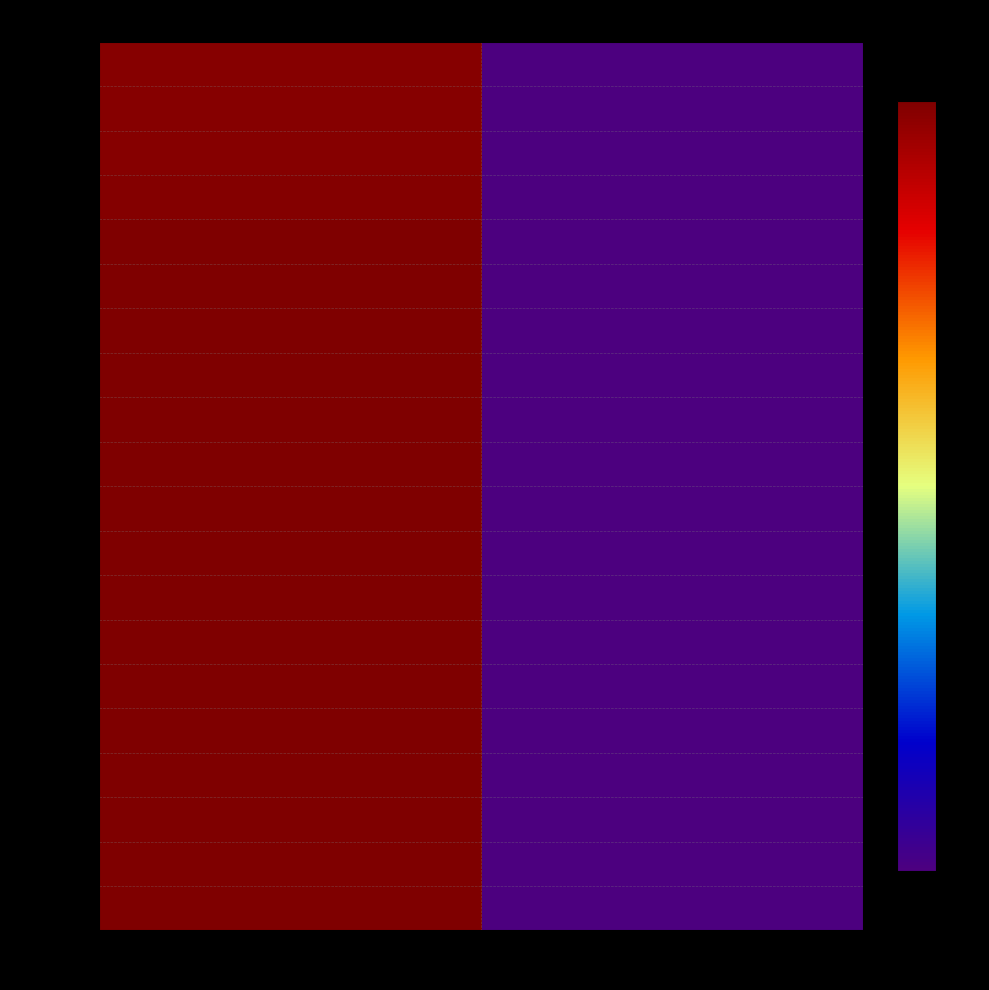

Rank the series by their maximum value, from highest to lowest.

00017_341, 00021_340, 00021_339, 00018_332, 00021_326, 00016, 00011_330, 00017_328, 00011_327, 00019, 00028, 00010, 00017, 00031, 00013, 00012, 00018, 00045, 00037, 00011